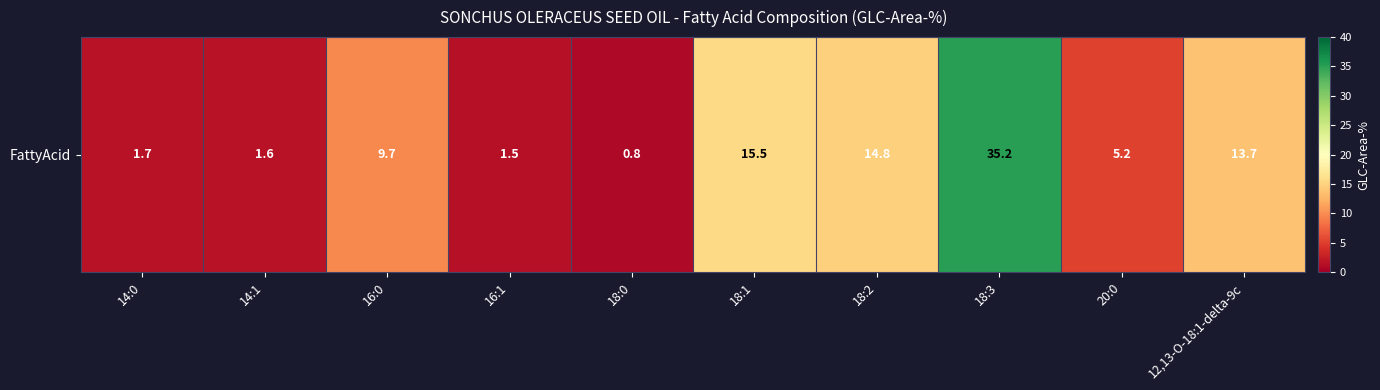

At which label does the data first exceed 9?

16:0